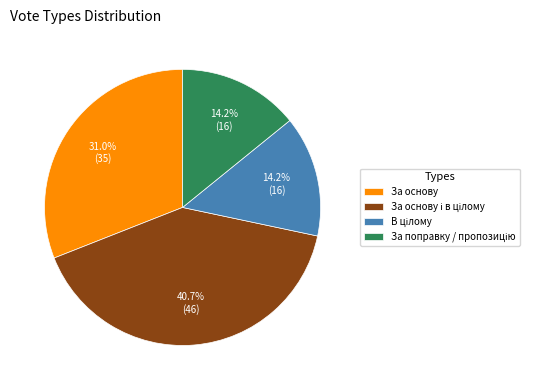

What percentage is NOT represented by За основу?

69.0%